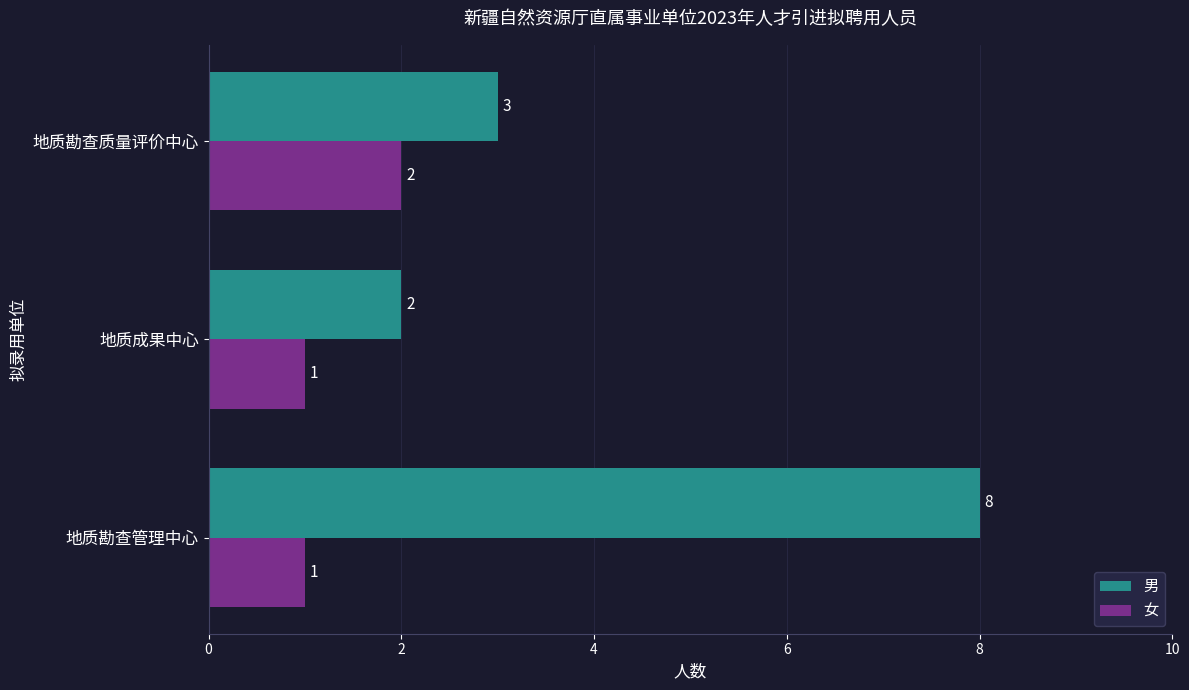

What are all the series names shown in the legend?

男, 女